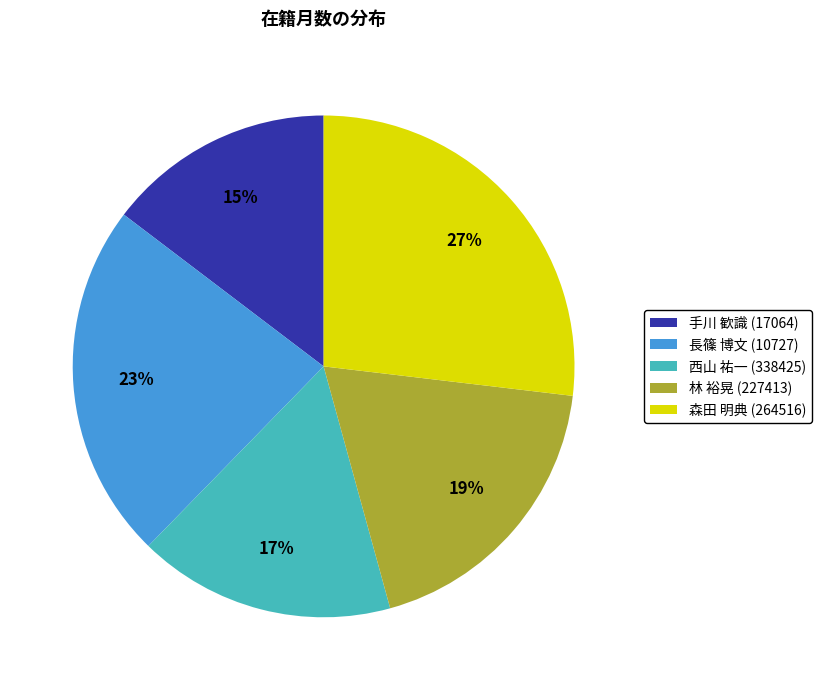

What percentage is the 西山 祐一 (338425) slice, to the nearest percent?

17%